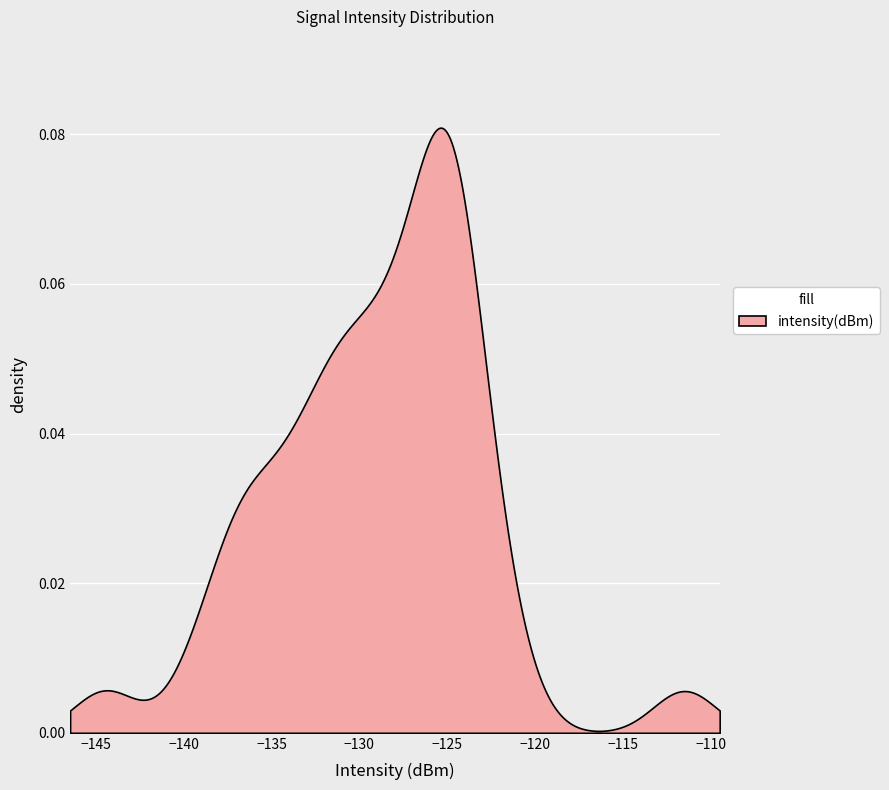

True or false: there are more than 0 points higher than both neighbors.

True